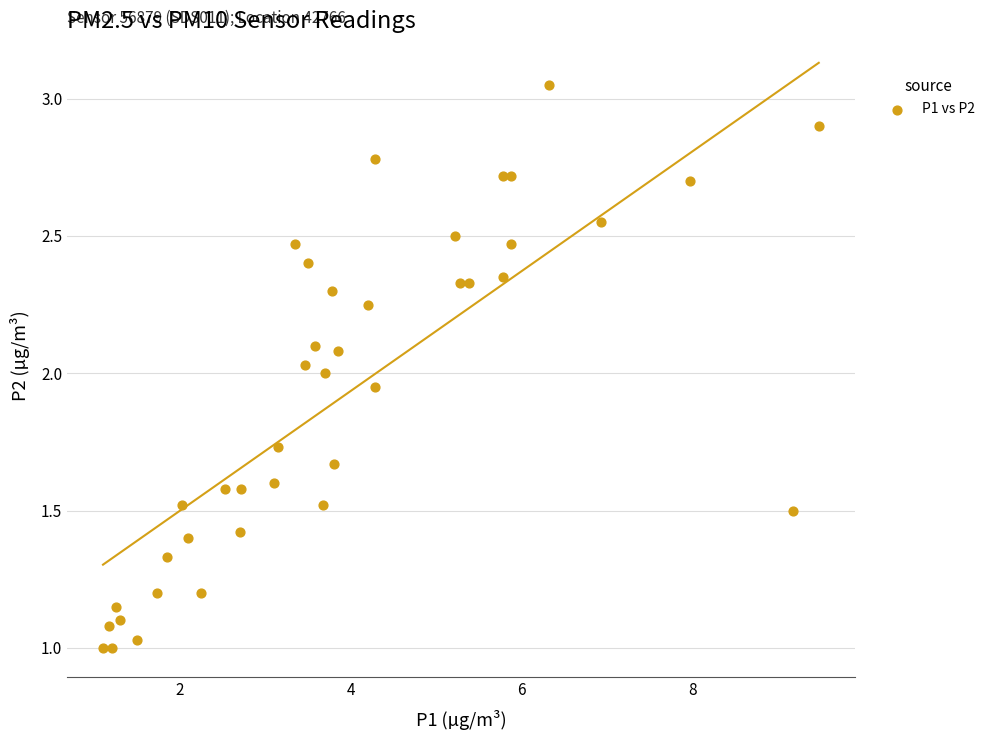

What is the range of X values (max minus min)?

8.4